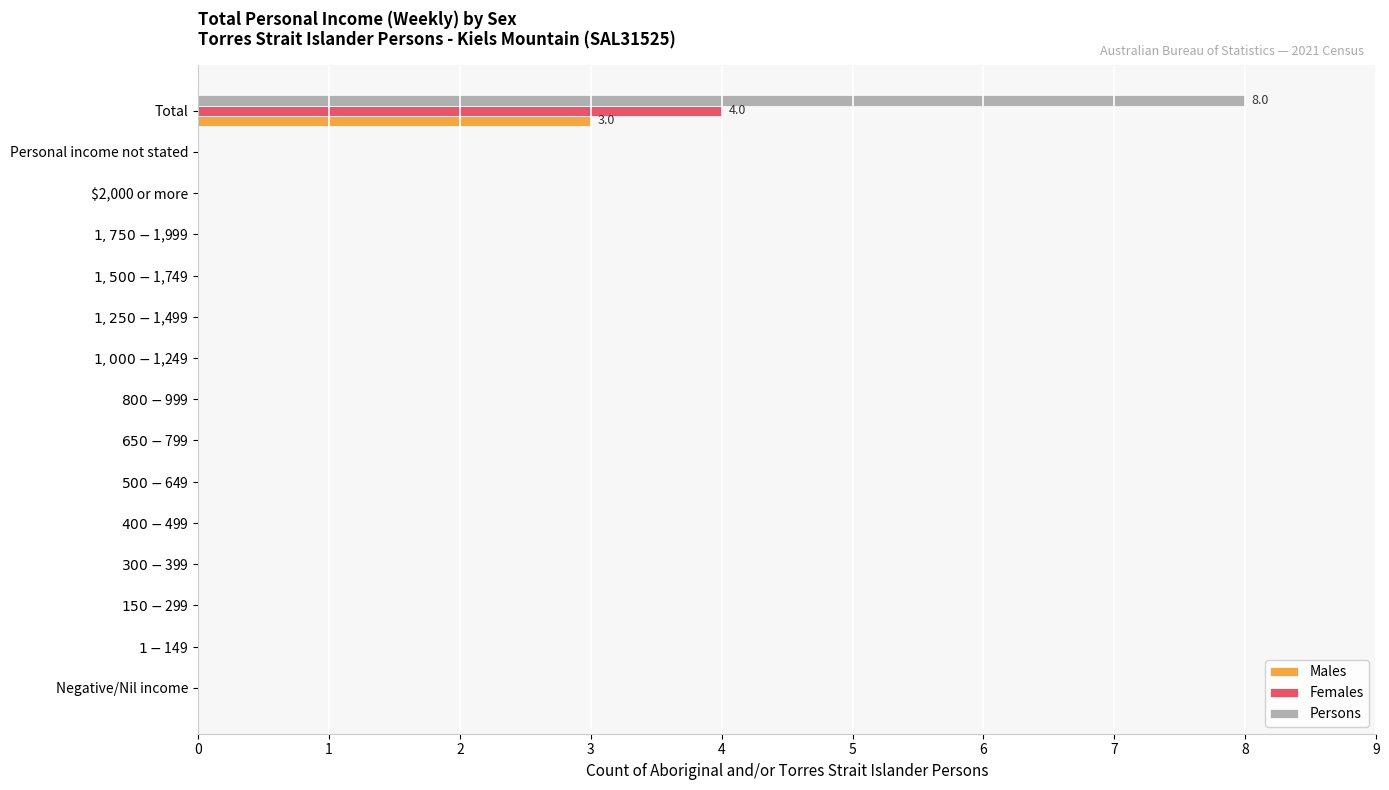

True or false: Females has a value of 4 at Total.

True